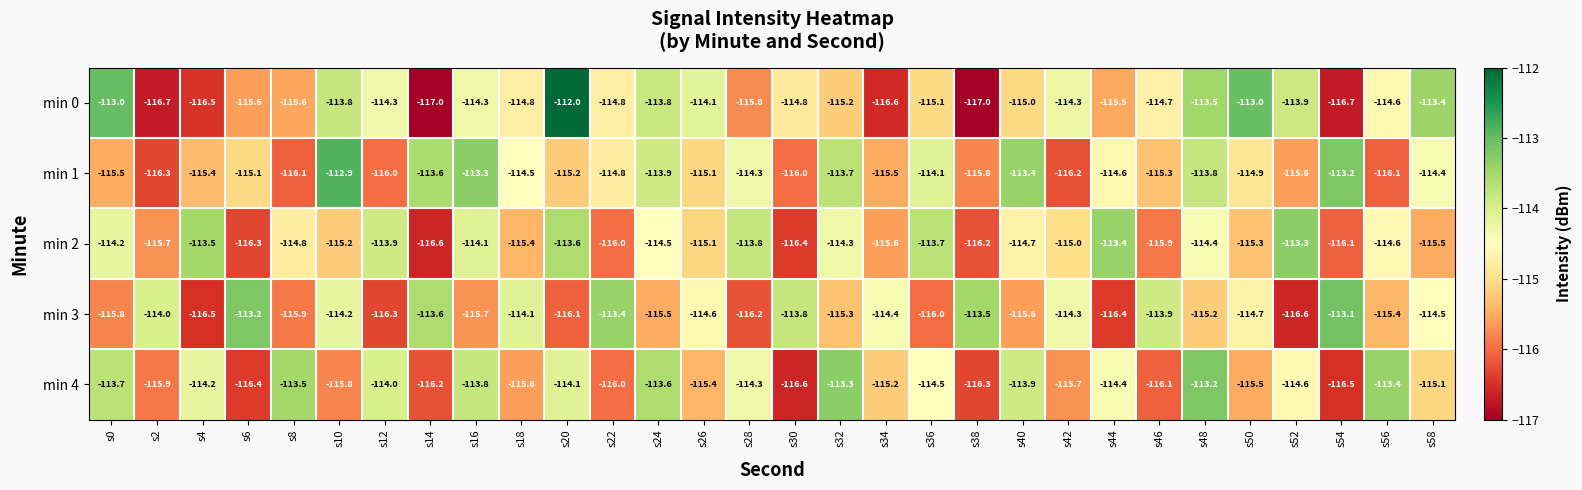

What is the difference between the maximum and minimum values in the min 3 series?

3.5